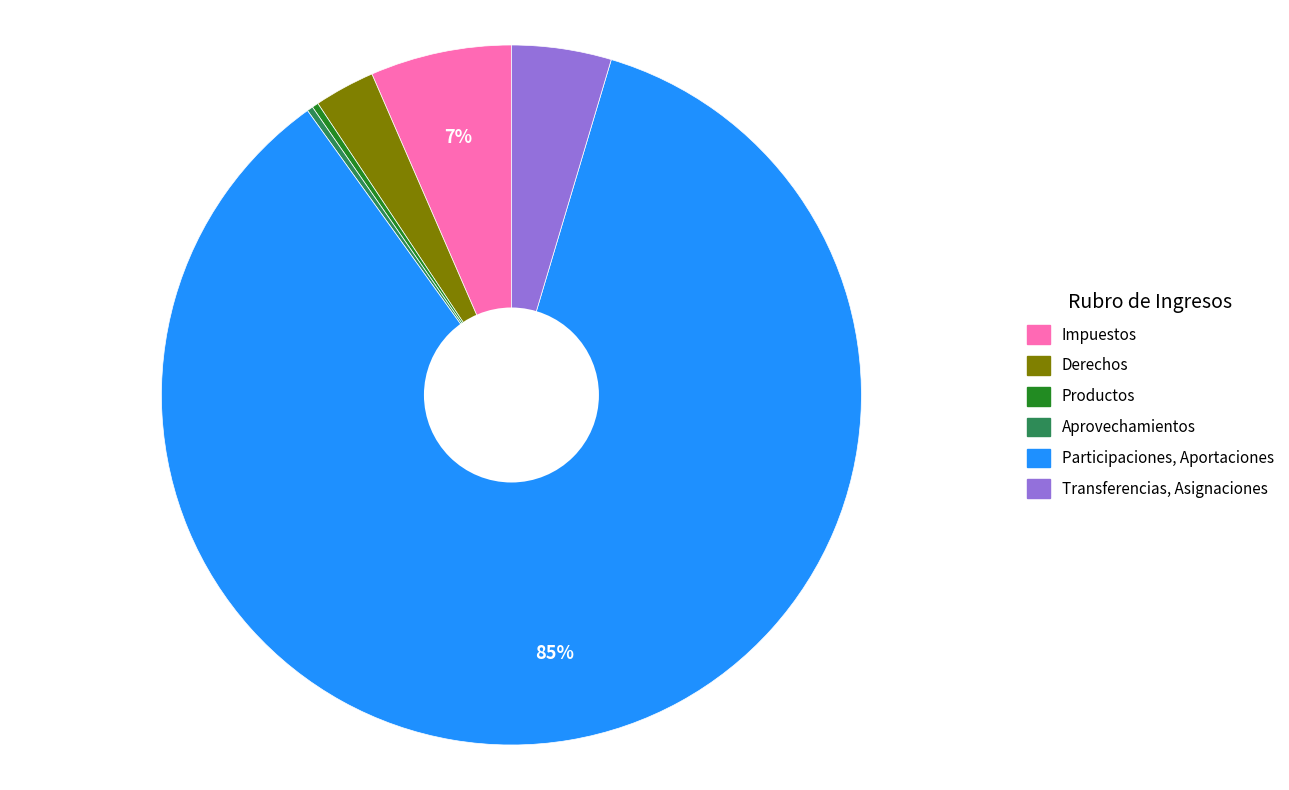

Is there any slice that represents more than half of the pie?

Yes